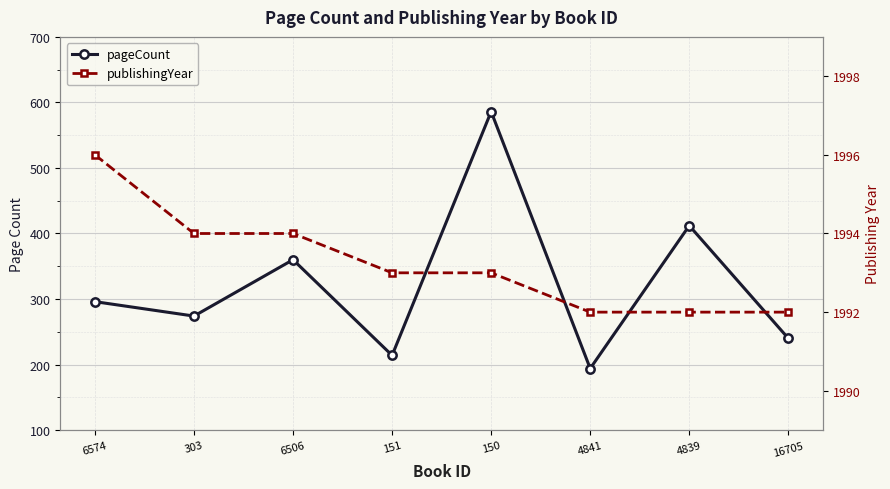

The value of pageCount at 6574 is 296. True or false?

True